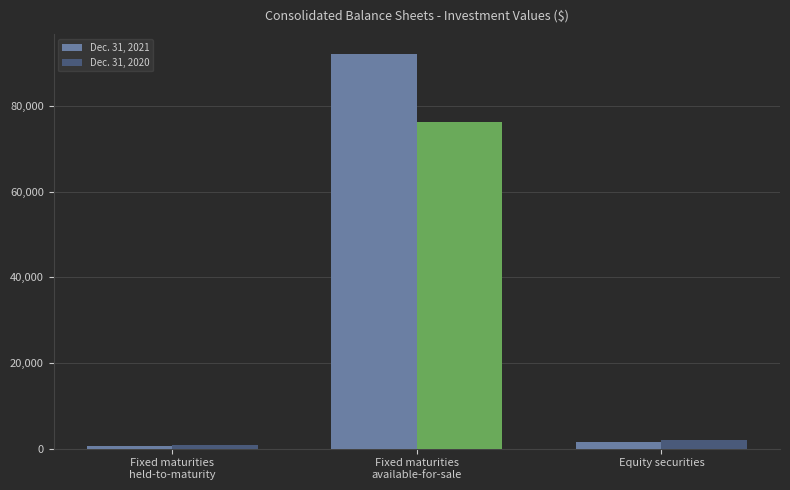

What is the total value across all series at Fixed maturities
available-for-sale?

168427